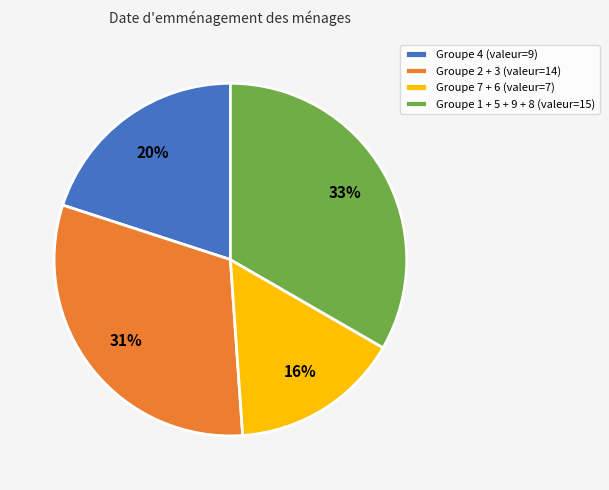

Which has a higher value, Groupe 2 + 3 (valeur=14) or Groupe 4 (valeur=9)?

Groupe 2 + 3 (valeur=14)